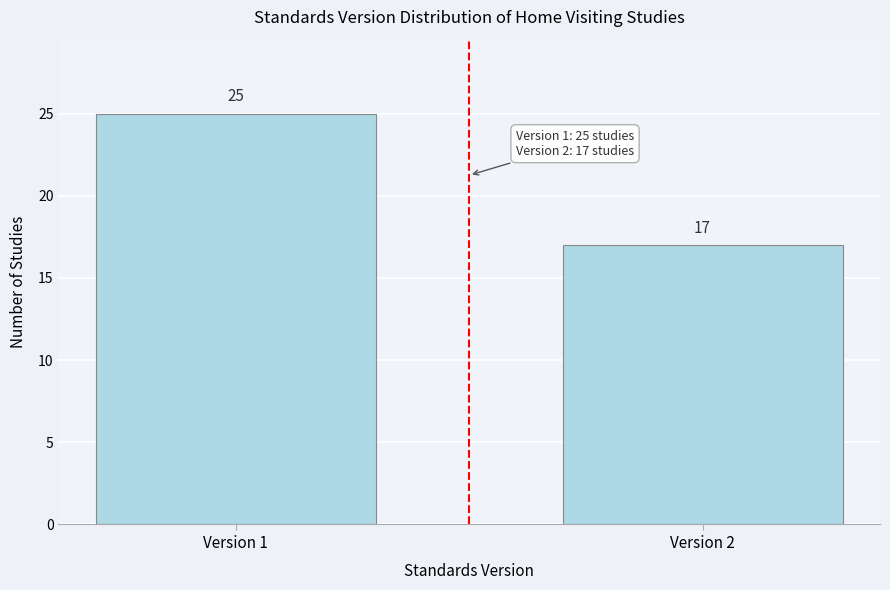

Reading left to right, extract all data points from this chart.

Version 1=25	Version 2=17